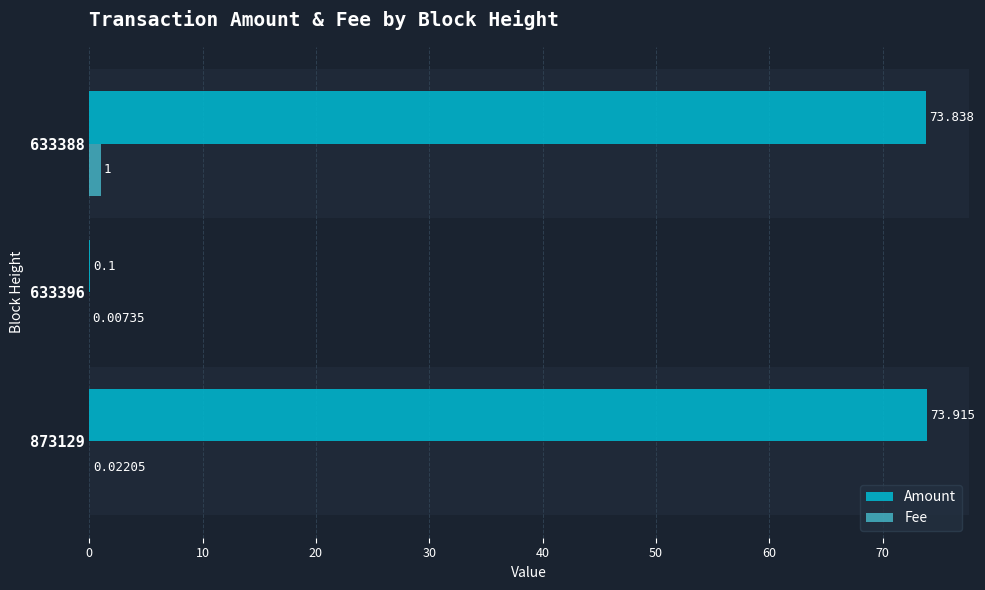

Which series changed the most between 873129 and 633396?

Amount